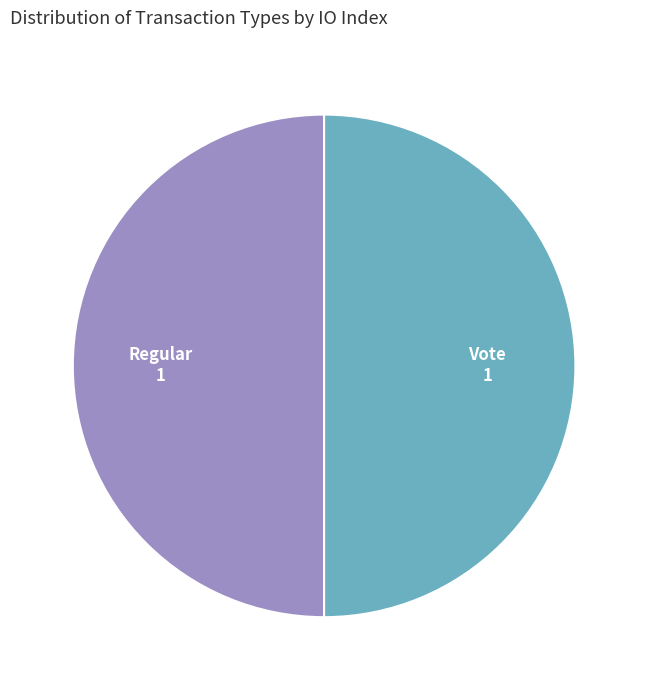

How many slices are in this pie chart?

2